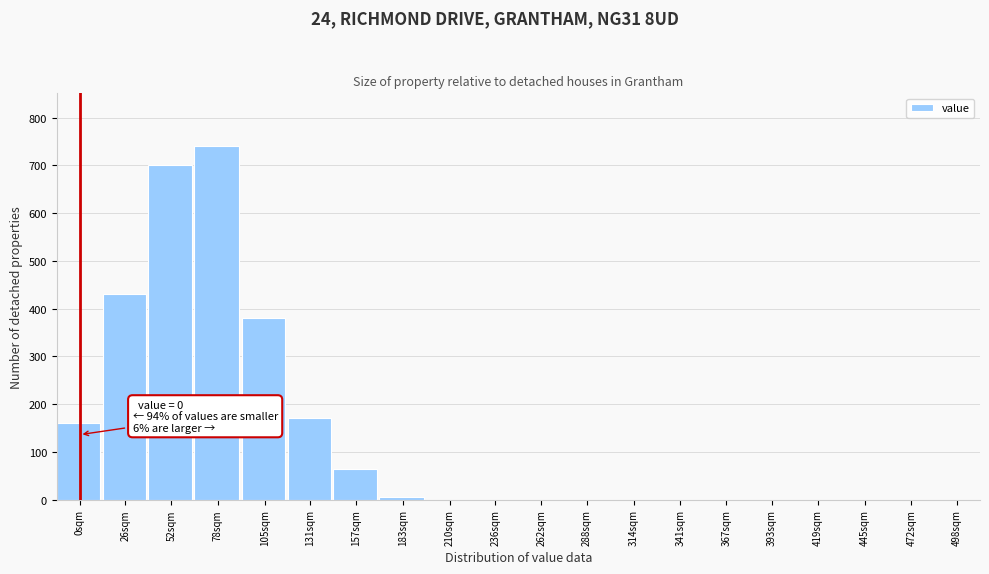

Reading left to right, transcribe all the data shown in this chart.

0sqm=160	26sqm=430	52sqm=700	78sqm=740	105sqm=380	131sqm=170	157sqm=65	183sqm=5	210sqm=0	236sqm=0	262sqm=0	288sqm=0	314sqm=0	341sqm=0	367sqm=0	393sqm=0	419sqm=0	445sqm=0	472sqm=0	498sqm=0